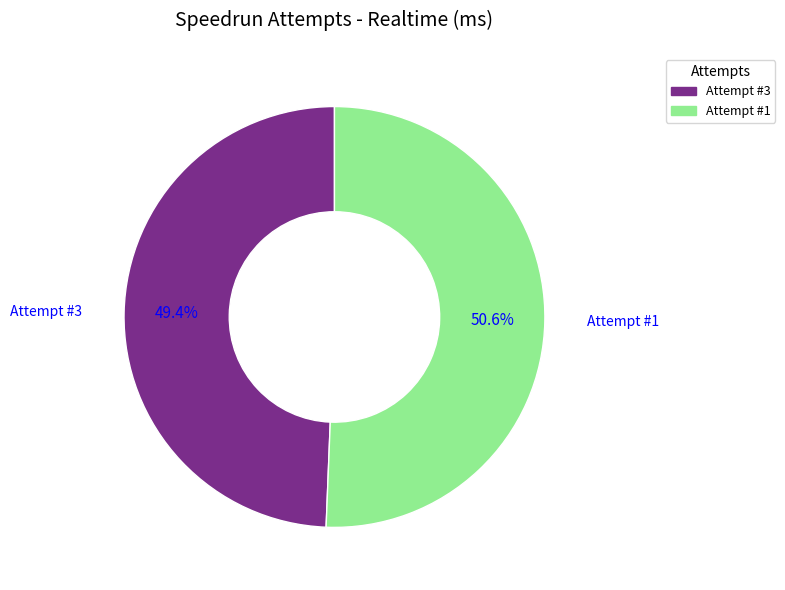

What is the smallest slice in the pie chart?

Attempt #3